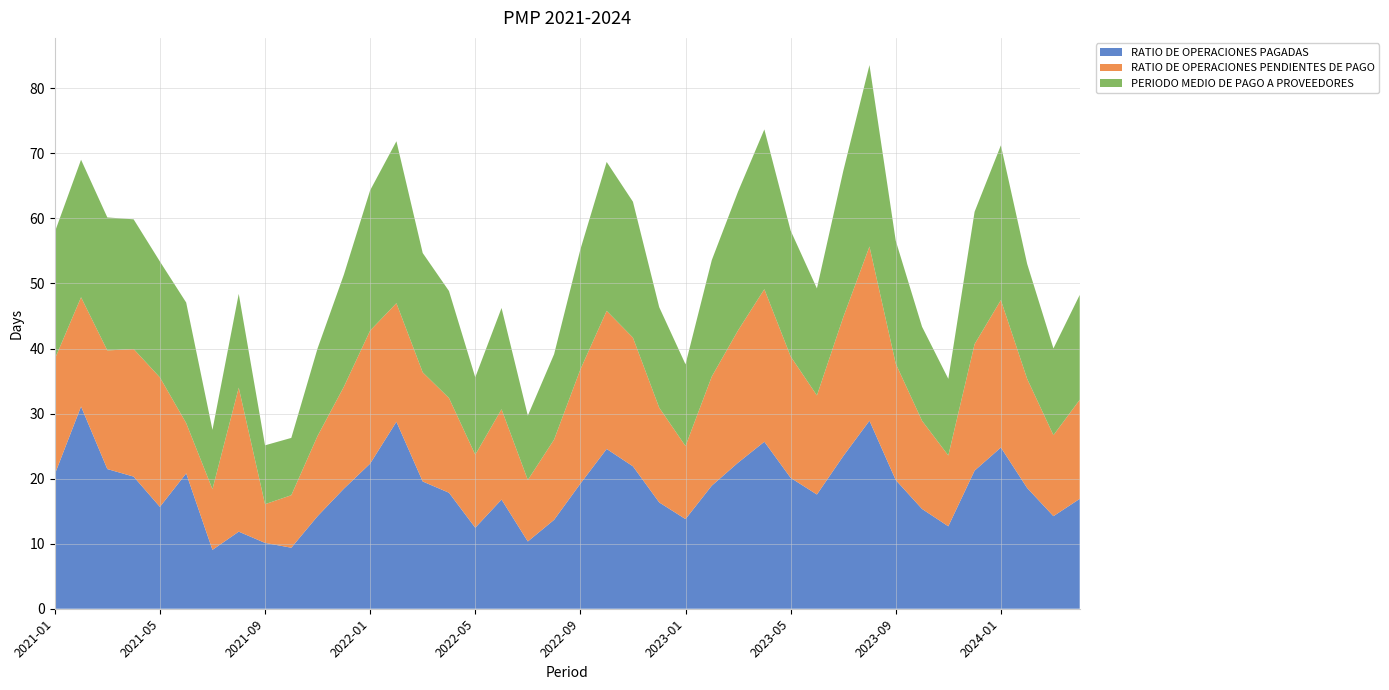

Reading left to right, what are all the values shown in this chart?

RATIO DE OPERACIONES PAGADAS: 2021-01=20.7	2021-02=31.1	2021-03=21.5	2021-04=20.3	2021-05=15.7	2021-06=20.8	2021-07=9.1	2021-08=11.8	2021-09=10.1	2021-10=9.4	2021-11=14.2	2021-12=18.4	2022-01=22.3	2022-02=28.7	2022-03=19.6	2022-04=17.8	2022-05=12.4	2022-06=16.8	2022-07=10.3	2022-08=13.7	2022-09=19.2	2022-10=24.6	2022-11=21.9	2022-12=16.3	2023-01=13.8	2023-02=18.9	2023-03=22.4	2023-04=25.7	2023-05=20.1	2023-06=17.6	2023-07=23.4	2023-08=28.9	2023-09=19.8	2023-10=15.3	2023-11=12.7	2023-12=21.2	2024-01=24.8	2024-02=18.6	2024-03=14.2	2024-04=16.9
RATIO DE OPERACIONES PENDIENTES DE PAGO: 2021-01=17.7	2021-02=16.8	2021-03=18.2	2021-04=19.6	2021-05=19.9	2021-06=7.7	2021-07=9.3	2021-08=22.1	2021-09=6.0	2021-10=8.1	2021-11=12.3	2021-12=15.7	2022-01=20.4	2022-02=18.2	2022-03=16.8	2022-04=14.6	2022-05=11.2	2022-06=13.9	2022-07=9.4	2022-08=12.3	2022-09=17.6	2022-10=21.2	2022-11=19.8	2022-12=14.6	2023-01=11.2	2023-02=16.8	2023-03=20.3	2023-04=23.4	2023-05=18.7	2023-06=15.2	2023-07=21.3	2023-08=26.8	2023-09=17.9	2023-10=13.6	2023-11=10.9	2023-12=19.4	2024-01=22.7	2024-02=16.8	2024-03=12.4	2024-04=15.2
PERIODO MEDIO DE PAGO A PROVEEDORES: 2021-01=19.5	2021-02=21.1	2021-03=20.4	2021-04=19.9	2021-05=17.8	2021-06=18.5	2021-07=9.1	2021-08=14.4	2021-09=9.1	2021-10=8.8	2021-11=13.4	2021-12=17.2	2022-01=21.6	2022-02=24.9	2022-03=18.3	2022-04=16.4	2022-05=11.9	2022-06=15.6	2022-07=9.9	2022-08=13.1	2022-09=18.4	2022-10=22.9	2022-11=20.9	2022-12=15.4	2023-01=12.6	2023-02=17.9	2023-03=21.3	2023-04=24.6	2023-05=19.3	2023-06=16.4	2023-07=22.4	2023-08=27.9	2023-09=18.9	2023-10=14.4	2023-11=11.8	2023-12=20.3	2024-01=23.8	2024-02=17.7	2024-03=13.3	2024-04=16.1